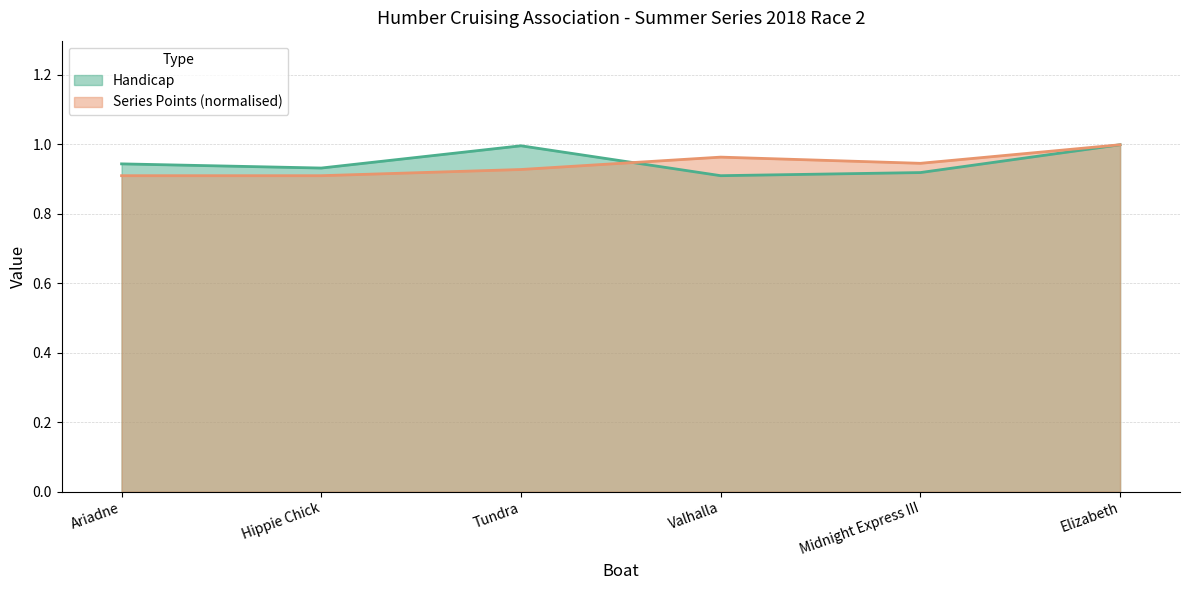

What are all the series names shown in the legend?

Handicap, Series Points (normalised)